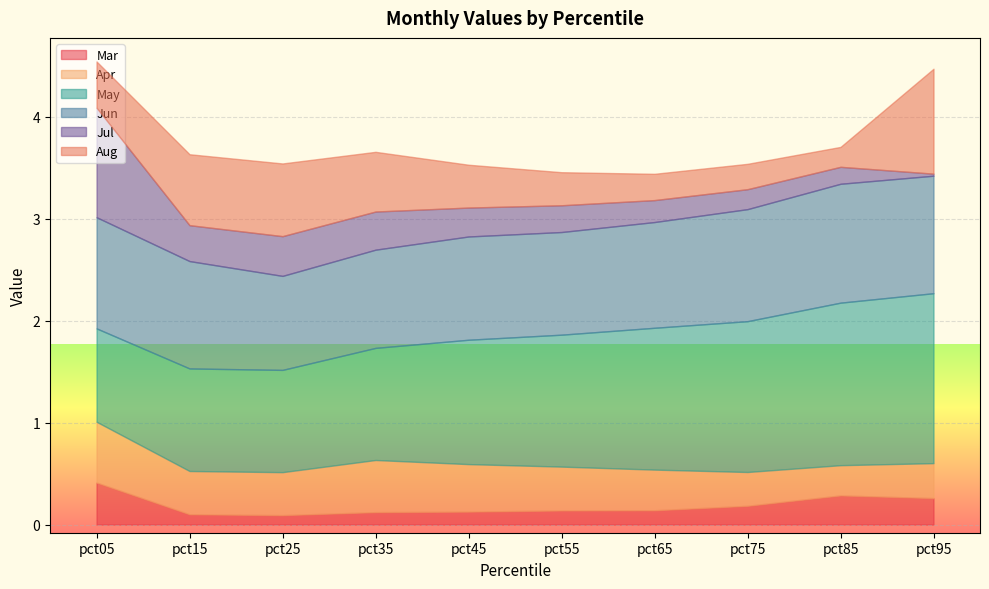

True or false: Aug has a value of 0.3 at pct65.

False